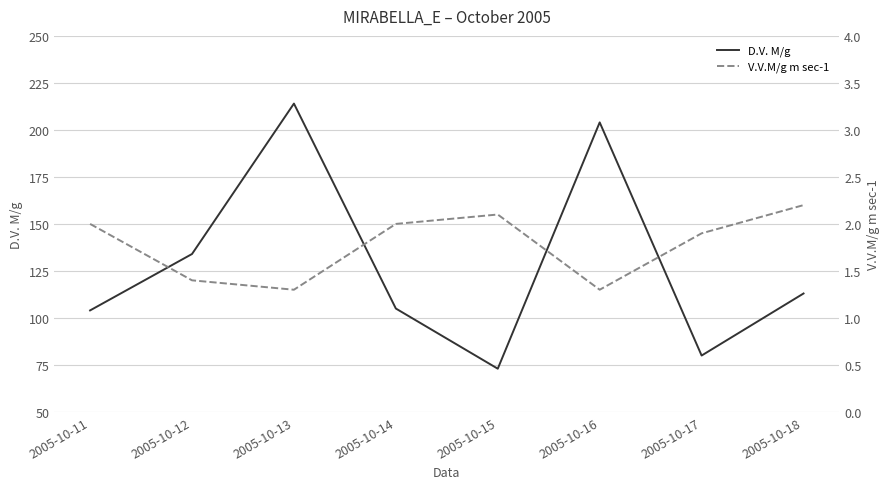

How many data points does each series have?

8